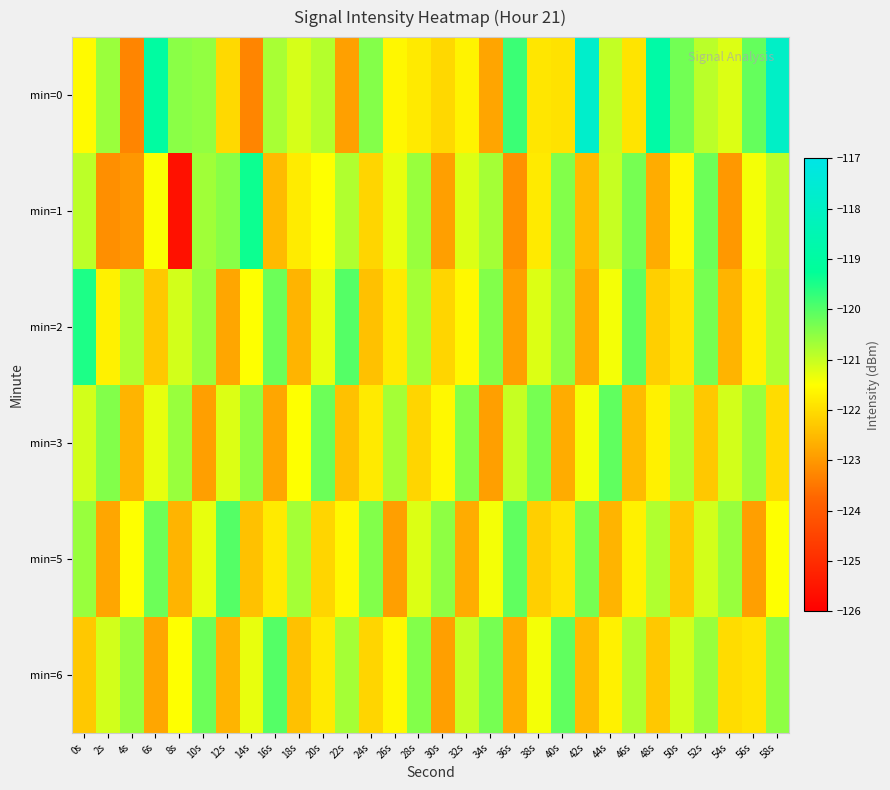

Reading left to right, extract all data points from this chart.

min=0: 0s=-121.6	2s=-120.6	4s=-123.3	6s=-119.0	8s=-120.5	10s=-120.5	12s=-122.0	14s=-123.3	16s=-120.7	18s=-121.1	20s=-120.8	22s=-122.9	24s=-120.4	26s=-121.6	28s=-121.8	30s=-122.1	32s=-121.7	34s=-122.8	36s=-119.8	38s=-121.9	40s=-121.9	42s=-117.8	44s=-121.0	46s=-121.9	48s=-118.9	50s=-120.3	52s=-120.9	54s=-121.2	56s=-120.1	58s=-117.9
min=1: 0s=-120.9	2s=-123.1	4s=-123.0	6s=-121.4	8s=-125.6	10s=-120.7	12s=-120.5	14s=-119.4	16s=-122.5	18s=-121.8	20s=-121.5	22s=-120.8	24s=-122.1	26s=-121.3	28s=-120.6	30s=-122.9	32s=-121.2	34s=-120.7	36s=-123.1	38s=-121.8	40s=-120.4	42s=-122.5	44s=-121.0	46s=-120.3	48s=-122.7	50s=-121.6	52s=-120.2	54s=-123.0	56s=-121.4	58s=-120.9
min=2: 0s=-119.5	2s=-121.7	4s=-120.8	6s=-122.3	8s=-121.1	10s=-120.6	12s=-122.8	14s=-121.5	16s=-120.2	18s=-122.6	20s=-121.3	22s=-120.0	24s=-122.4	26s=-121.8	28s=-120.7	30s=-122.1	32s=-121.6	34s=-120.4	36s=-122.9	38s=-121.2	40s=-120.5	42s=-122.7	44s=-121.4	46s=-120.1	48s=-122.2	50s=-121.9	52s=-120.3	54s=-122.6	56s=-121.7	58s=-120.8
min=3: 0s=-121.1	2s=-120.4	4s=-122.6	6s=-121.3	8s=-120.6	10s=-122.9	12s=-121.2	14s=-120.5	16s=-122.8	18s=-121.5	20s=-120.2	22s=-122.4	24s=-121.8	26s=-120.7	28s=-122.1	30s=-121.6	32s=-120.4	34s=-122.9	36s=-121.0	38s=-120.3	40s=-122.7	42s=-121.4	44s=-120.1	46s=-122.5	48s=-121.7	50s=-120.8	52s=-122.3	54s=-121.1	56s=-120.6	58s=-122.0
min=5: 0s=-120.6	2s=-122.8	4s=-121.5	6s=-120.2	8s=-122.6	10s=-121.3	12s=-120.0	14s=-122.4	16s=-121.8	18s=-120.7	20s=-122.1	22s=-121.6	24s=-120.4	26s=-122.9	28s=-121.2	30s=-120.5	32s=-122.7	34s=-121.4	36s=-120.1	38s=-122.2	40s=-121.9	42s=-120.3	44s=-122.6	46s=-121.7	48s=-120.8	50s=-122.3	52s=-121.1	54s=-120.6	56s=-122.9	58s=-121.5
min=6: 0s=-122.3	2s=-121.1	4s=-120.6	6s=-122.8	8s=-121.5	10s=-120.2	12s=-122.6	14s=-121.3	16s=-120.0	18s=-122.4	20s=-121.8	22s=-120.7	24s=-122.1	26s=-121.6	28s=-120.4	30s=-122.9	32s=-121.0	34s=-120.3	36s=-122.7	38s=-121.4	40s=-120.1	42s=-122.5	44s=-121.7	46s=-120.8	48s=-122.3	50s=-121.1	52s=-120.6	54s=-122.0	56s=-121.9	58s=-120.5